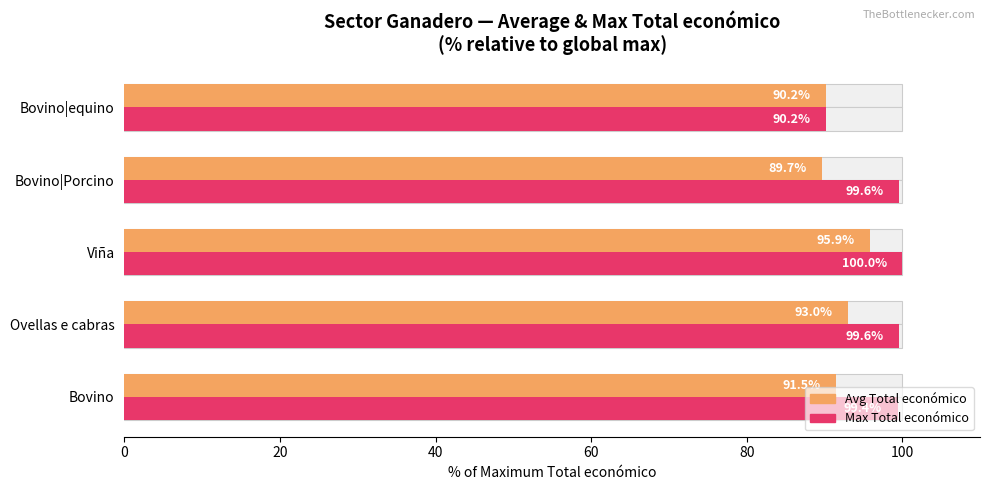

What is the sum of the Avg Total económico values at Viña and Bovino|equino?

186.1